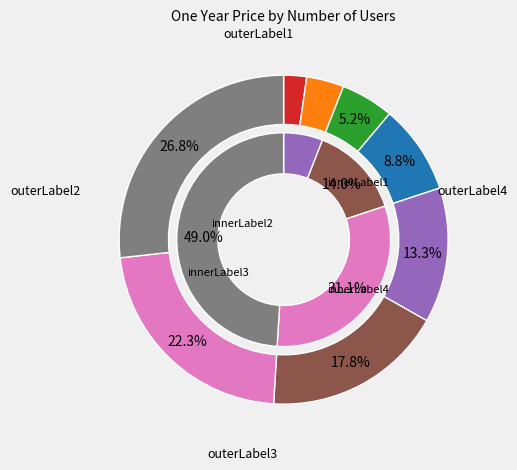

How many segments does this pie chart have?

8